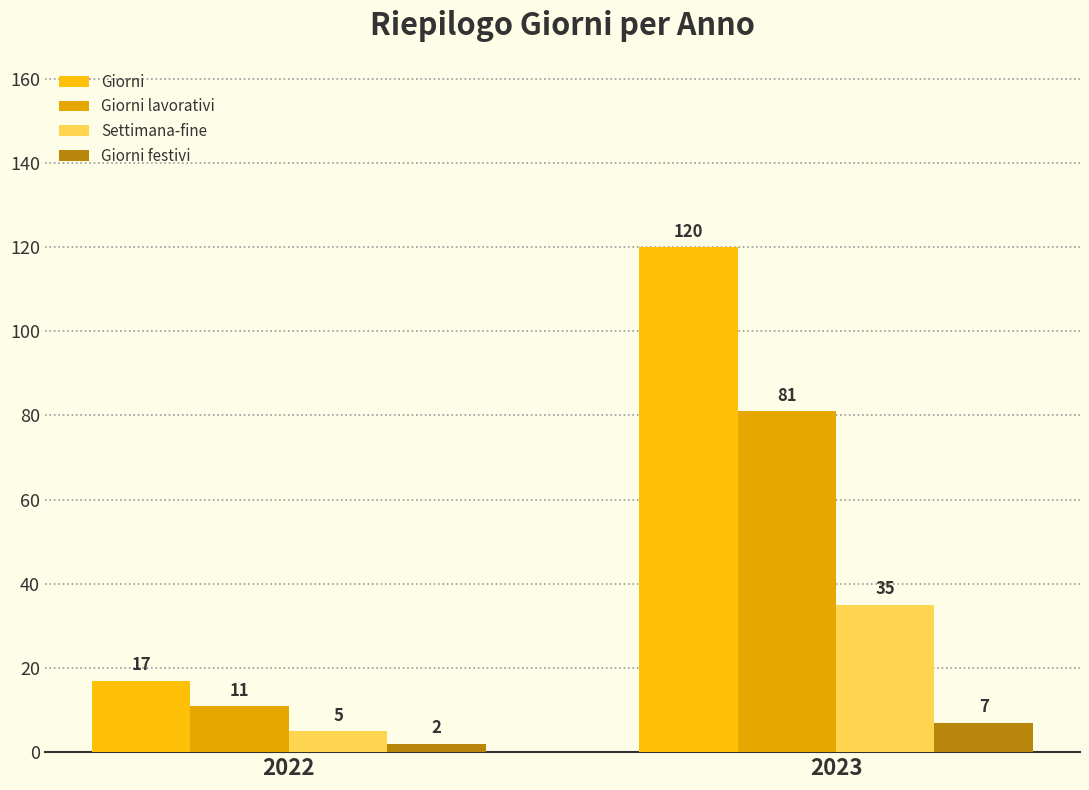

Is the value of Giorni lavorativi at 2022 greater than the value of Settimana-fine at 2023?

No